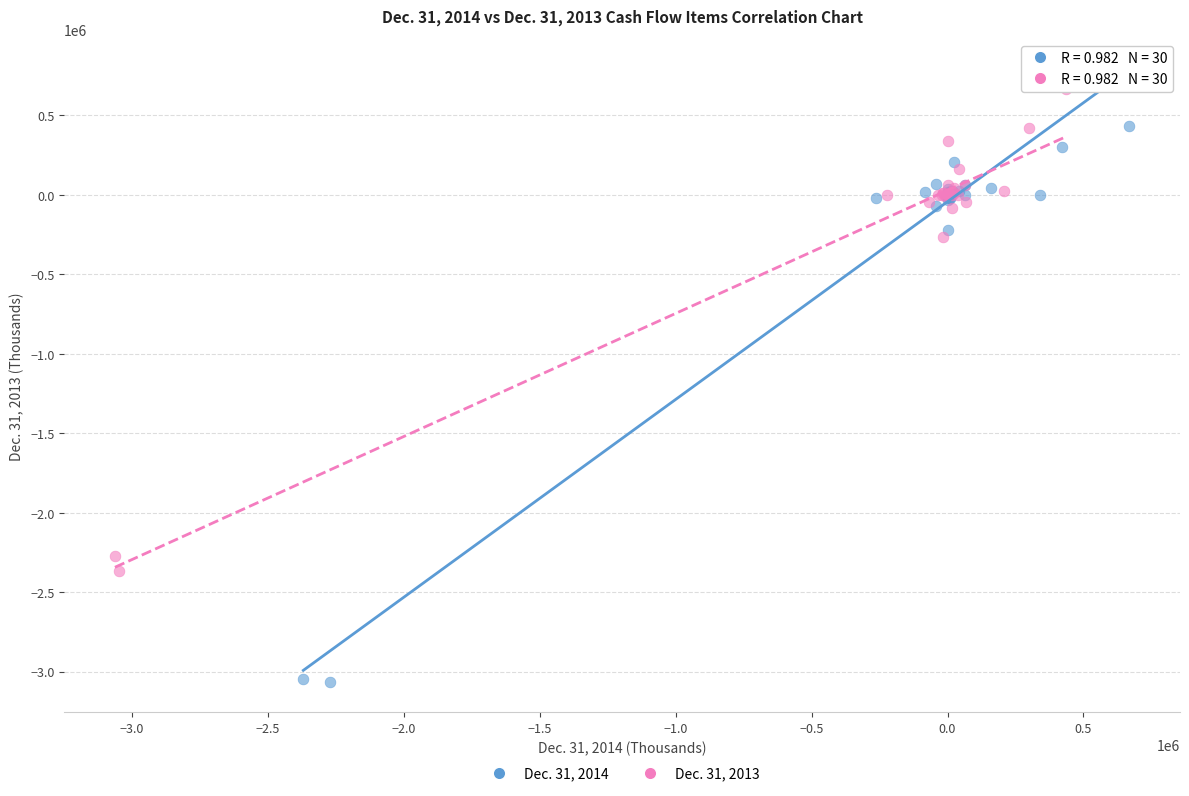

What are all the series names shown in the legend?

Dec. 31, 2014, Dec. 31, 2013